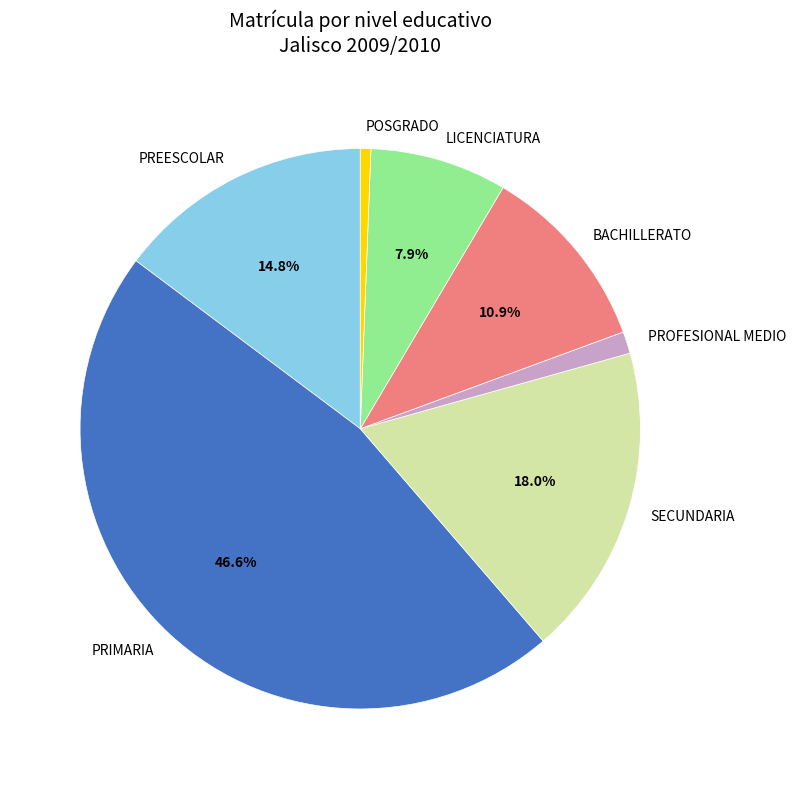

Is it true that LICENCIATURA is 8% of the pie?

True